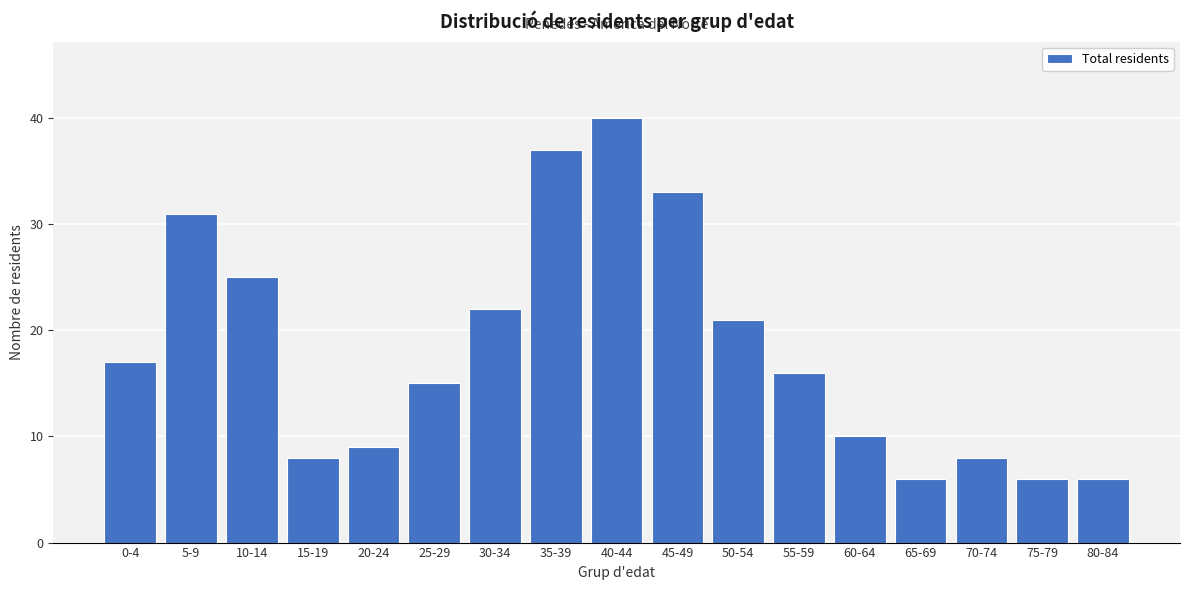

Reading right to left, list all the values displayed in this chart.

80-84=6	75-79=6	70-74=8	65-69=6	60-64=10	55-59=16	50-54=21	45-49=33	40-44=40	35-39=37	30-34=22	25-29=15	20-24=9	15-19=8	10-14=25	5-9=31	0-4=17